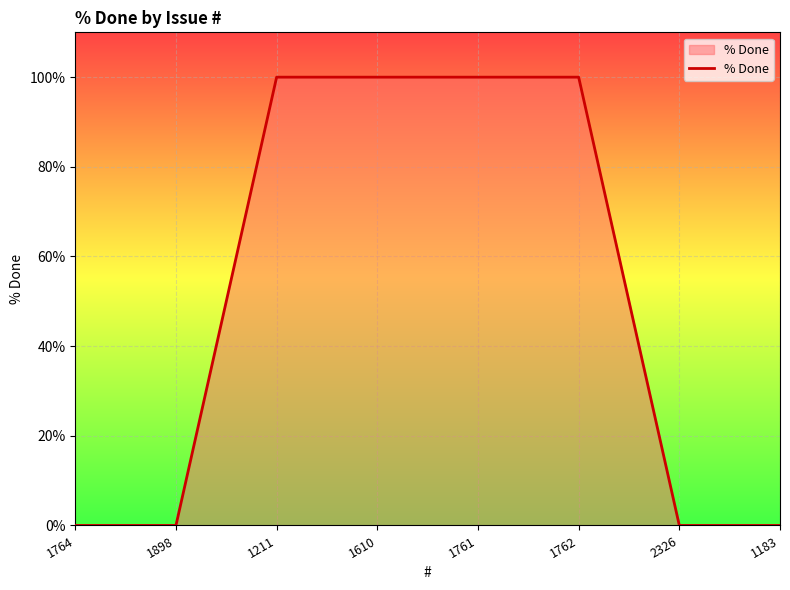

How many values are below 100?

4